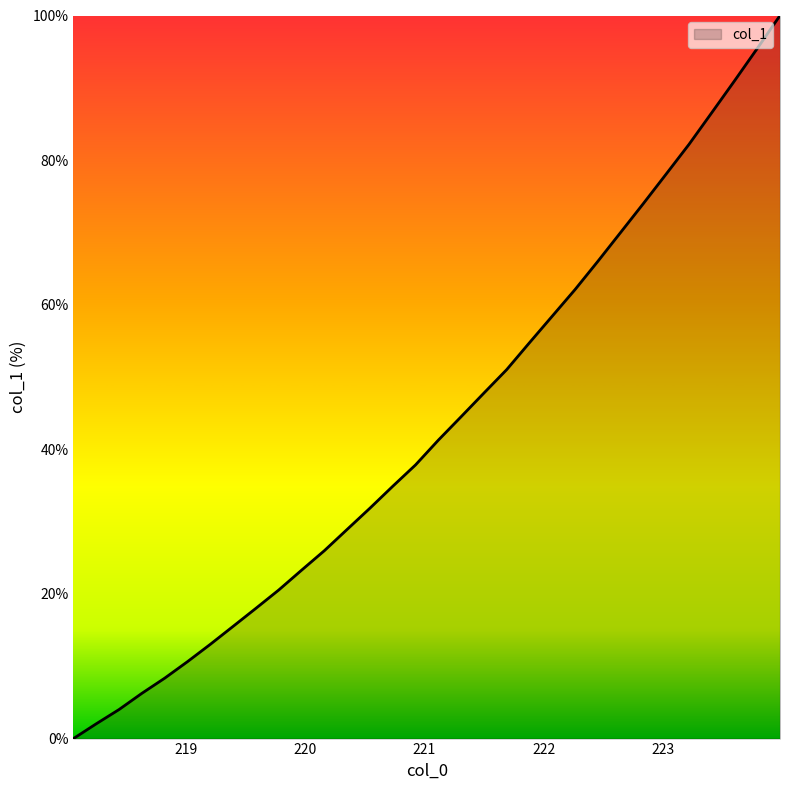

True or false: there are more than 0 points higher than both neighbors.

False